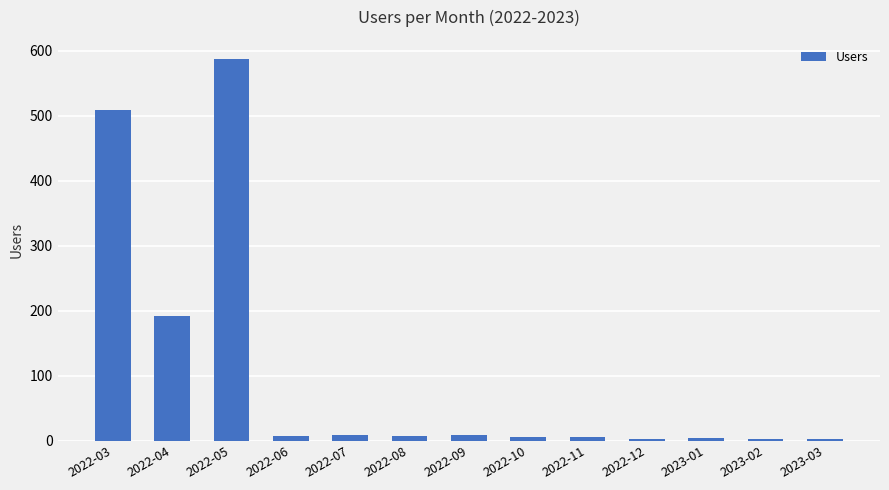

True or false: the data shows 587 at 2022-05.

True